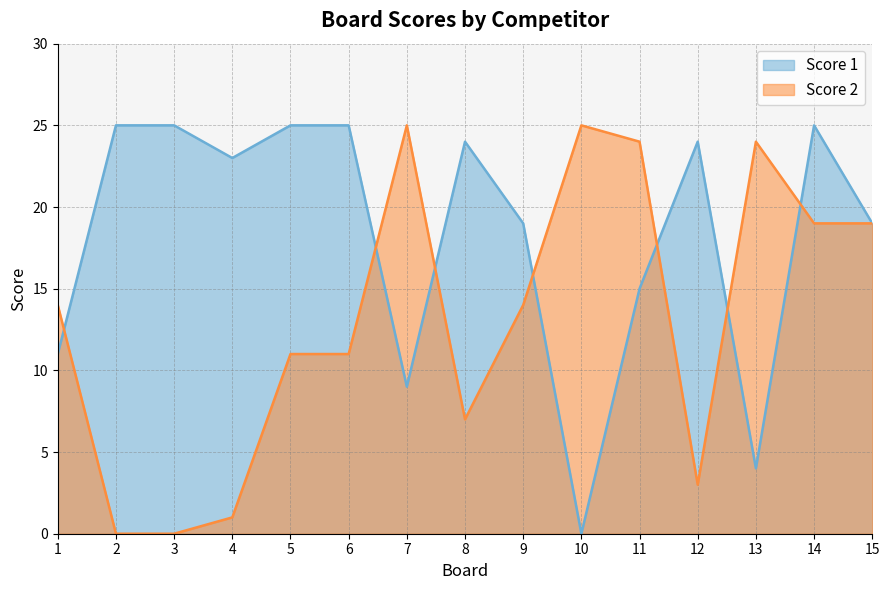

What is the spread (max minus min) of values at 8?

17